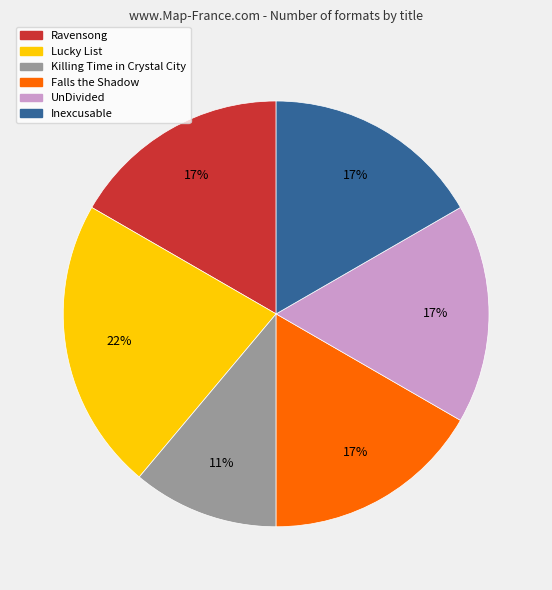

The UnDivided slice represents 11% of the pie. True or false?

False